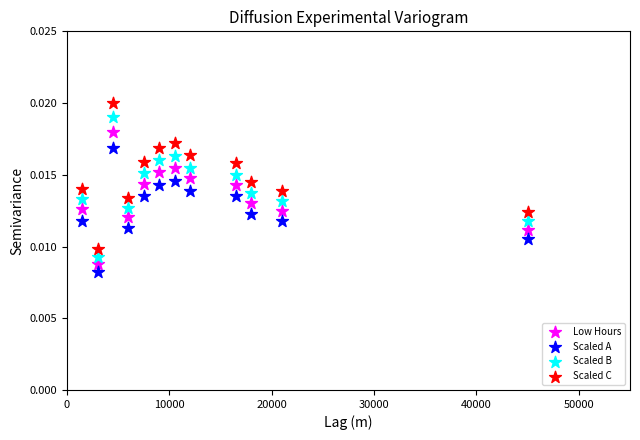

Which series reaches the minimum Y coordinate?

Scaled A